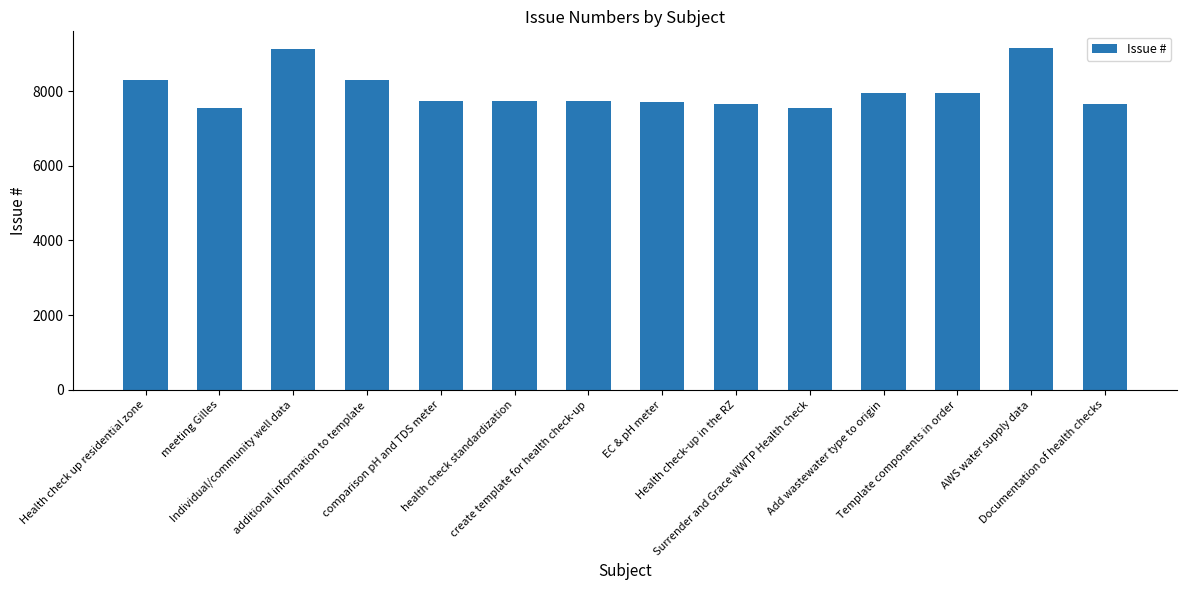

What is the minimum value shown in the chart?

7549